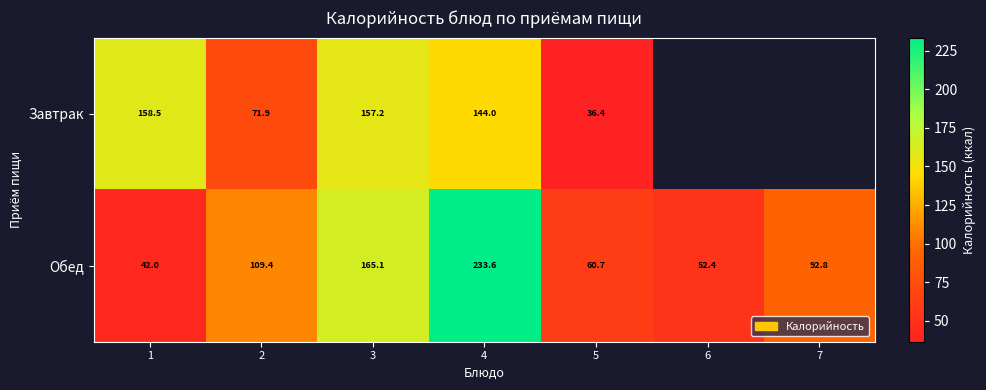

Is the value of Обед at 7 greater than the value of Завтрак at 2?

Yes